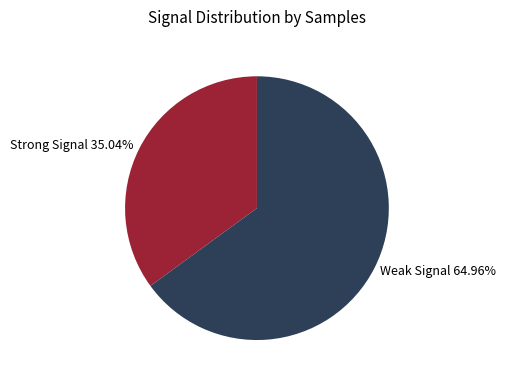

Is there a majority slice in this chart?

Yes